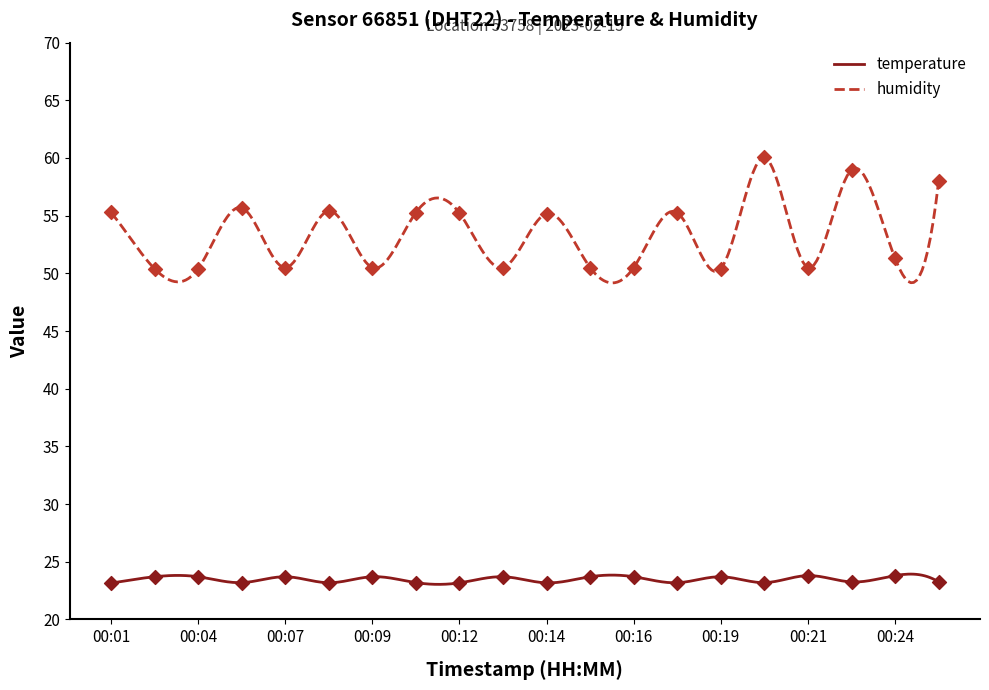

What is the total value across all series at 00:21?

74.3